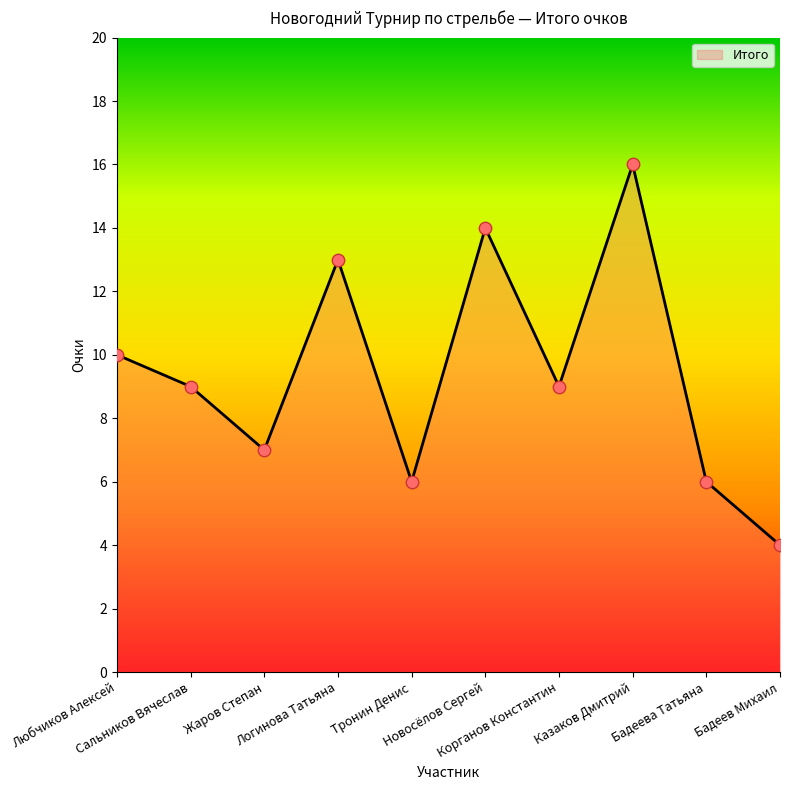

Between Бадеев Михаил and Бадеева Татьяна, which is larger?

Бадеева Татьяна